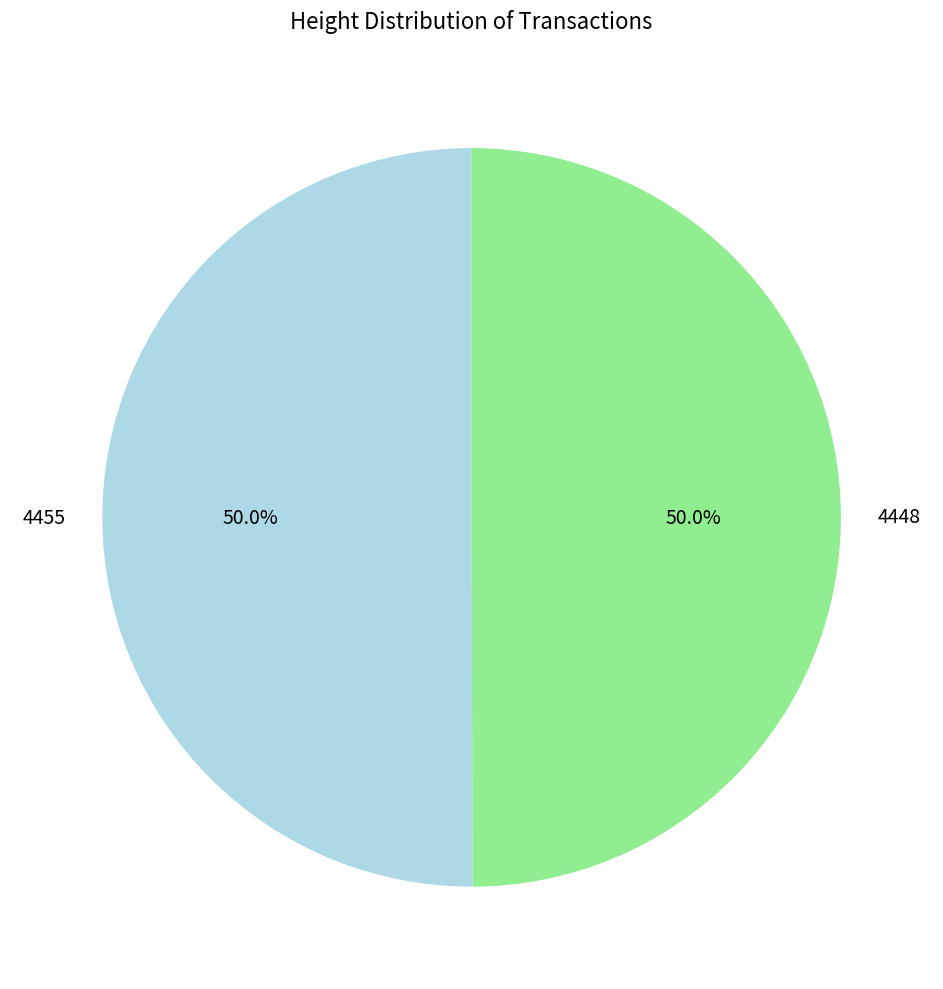

What is the total percentage of 4448 and 4455?

100.0%